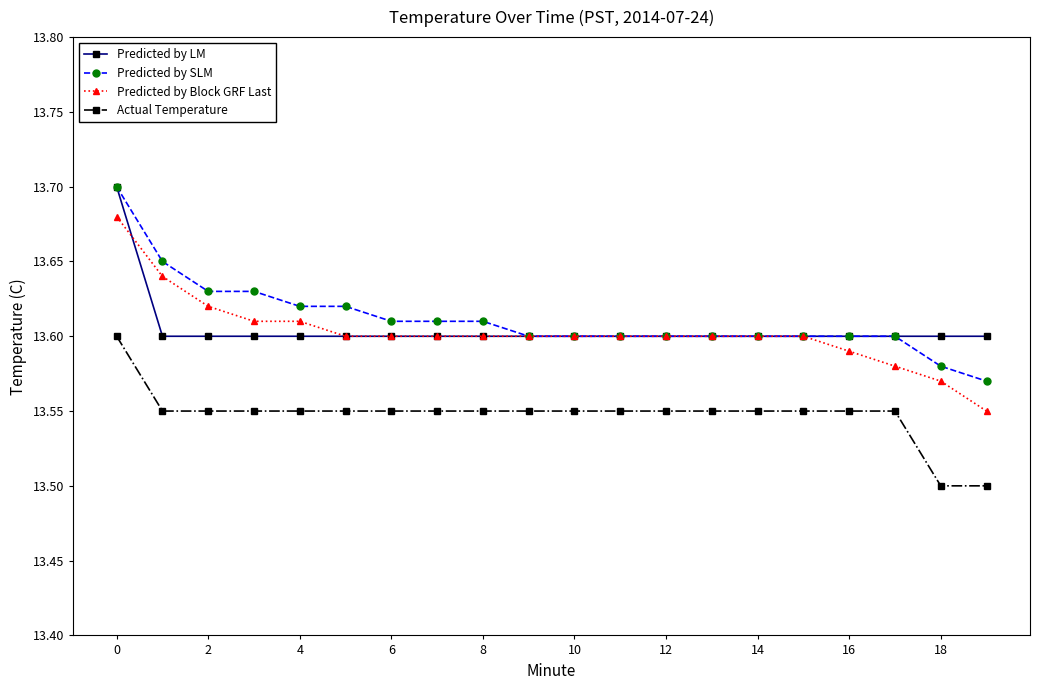

How many Predicted by SLM values are between 13 and 14?

20